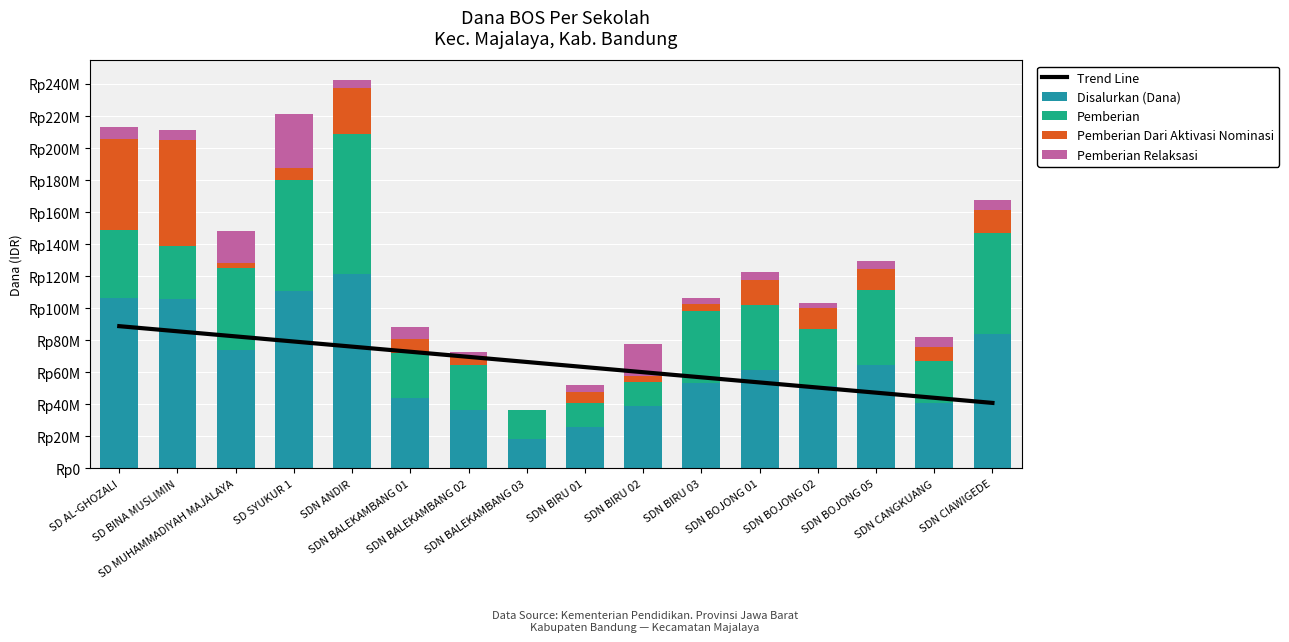

Which series changed the most between SDN BIRU 03 and SDN CIAWIGEDE?

Disalurkan (Dana)